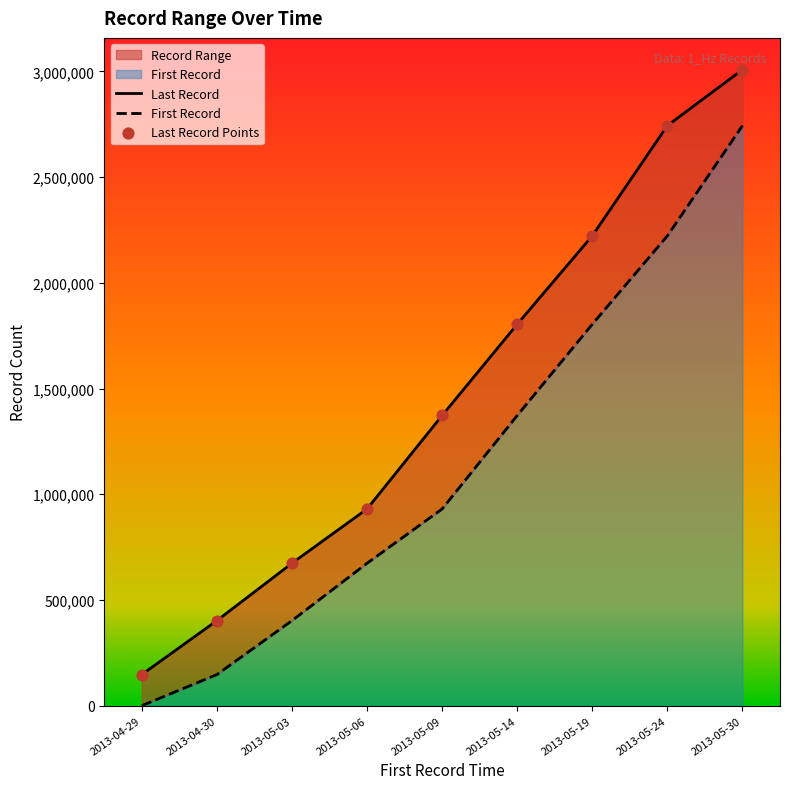

Which series has the widest spread of Y values?

Last Record